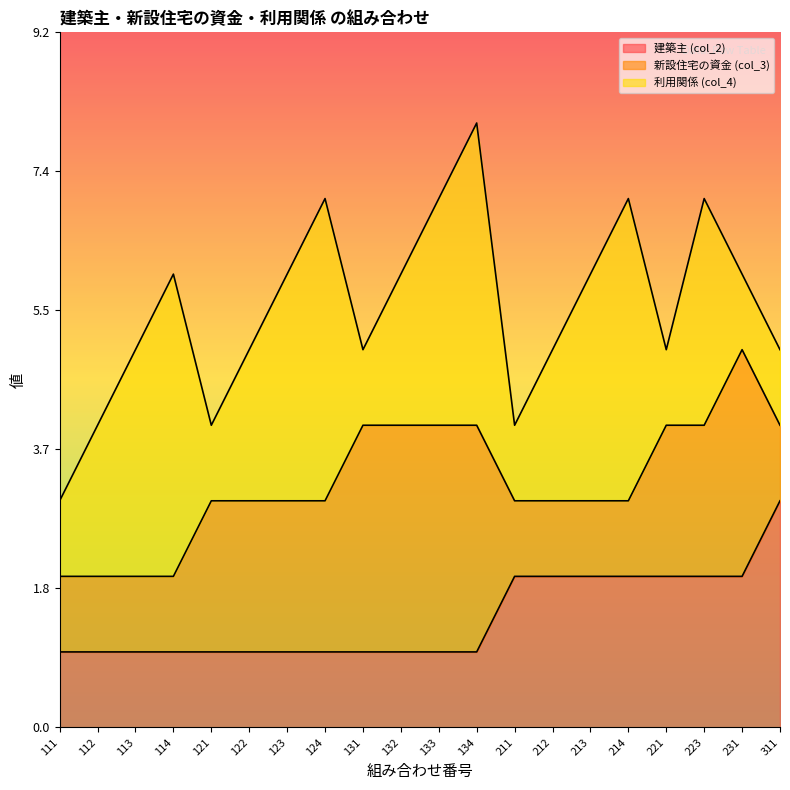

True or false: 利用関係 (col_4) (line) has more than 1 interior local peaks.

True